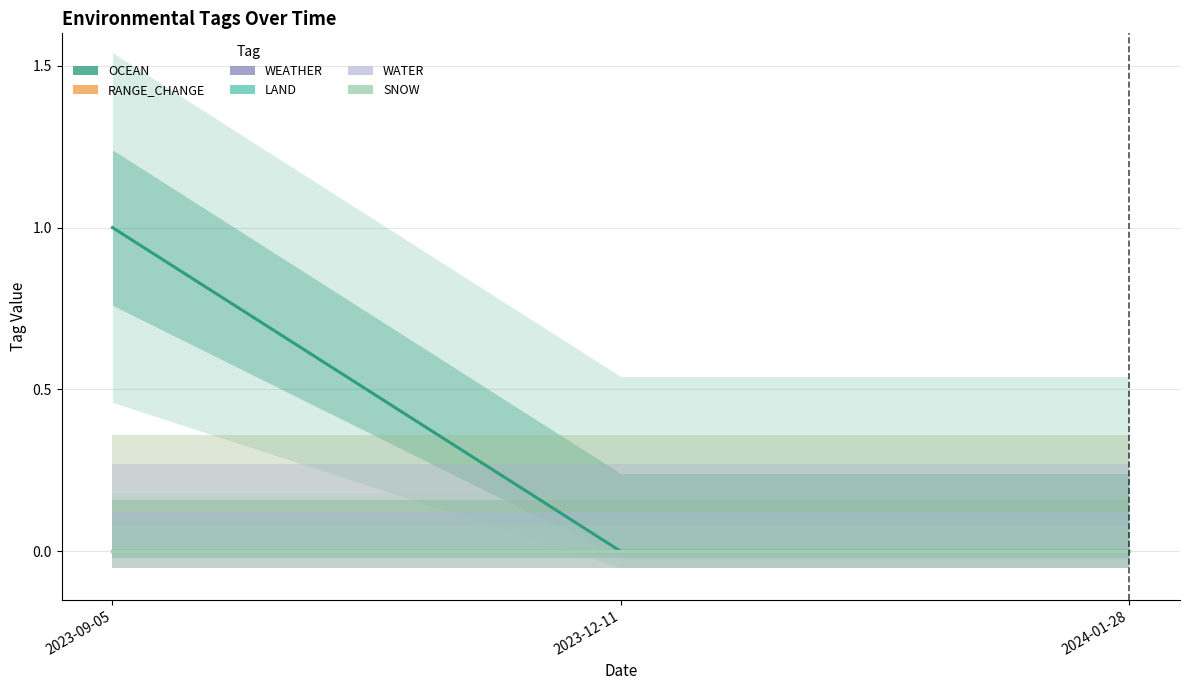

At how many categories does at least one series exceed 0?

1